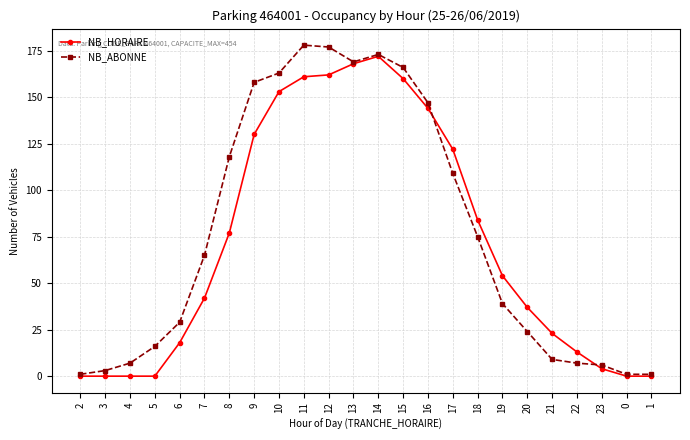

What is the maximum value shown in the chart?

178